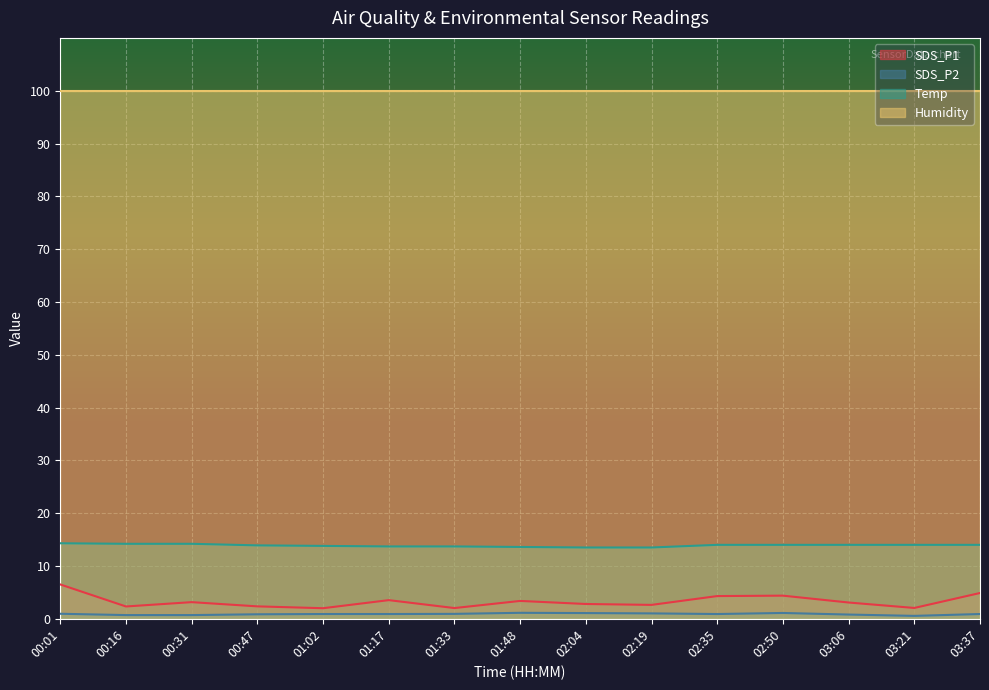

What is the difference between the second highest and minimum values in the Temp series?

0.7